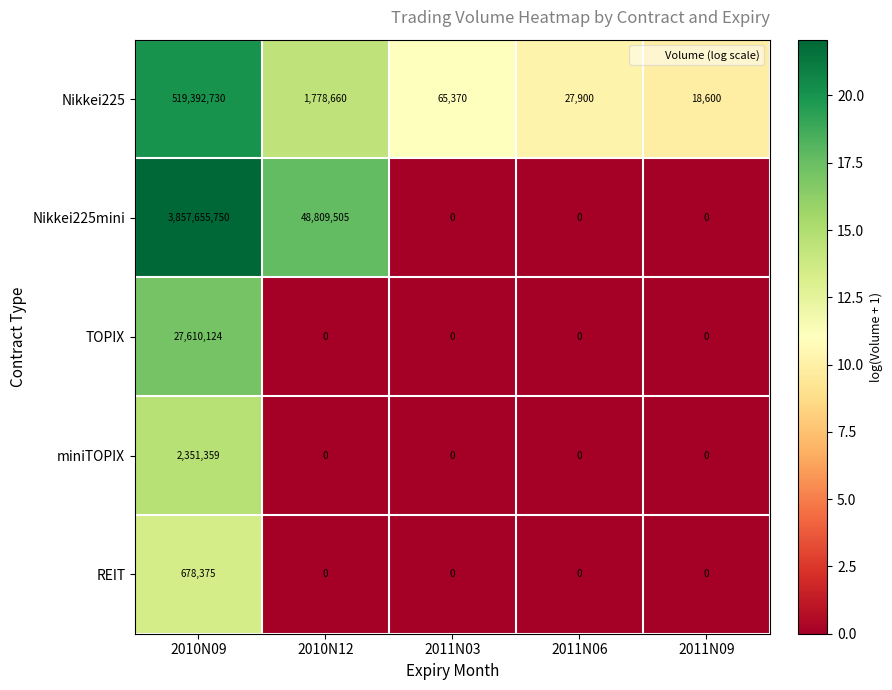

Which series has the widest spread of values?

Nikkei225mini